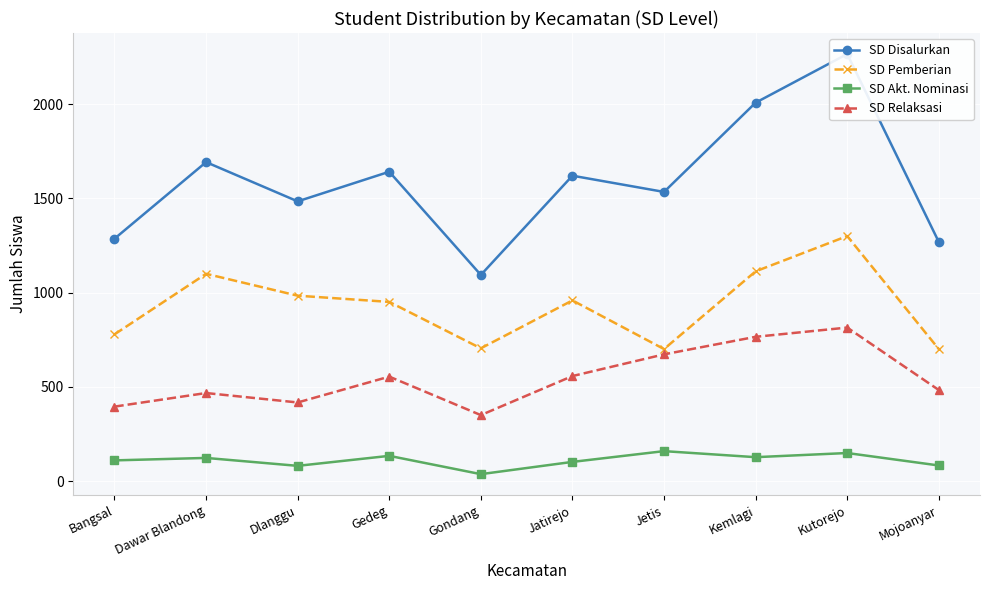

What is the label of the 5th point from the left?

Gondang